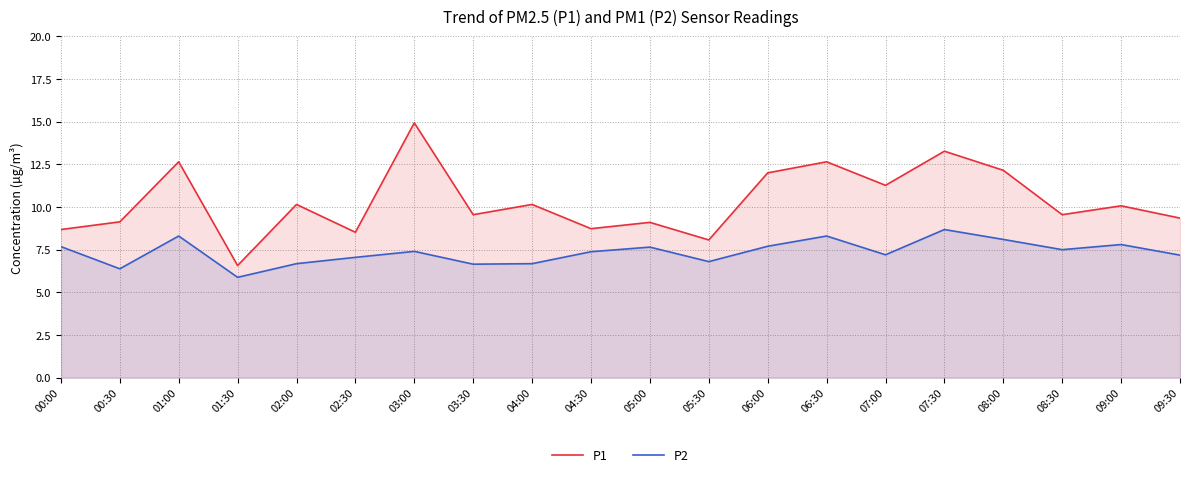

At which category does P1 reach its first local valley?

01:30